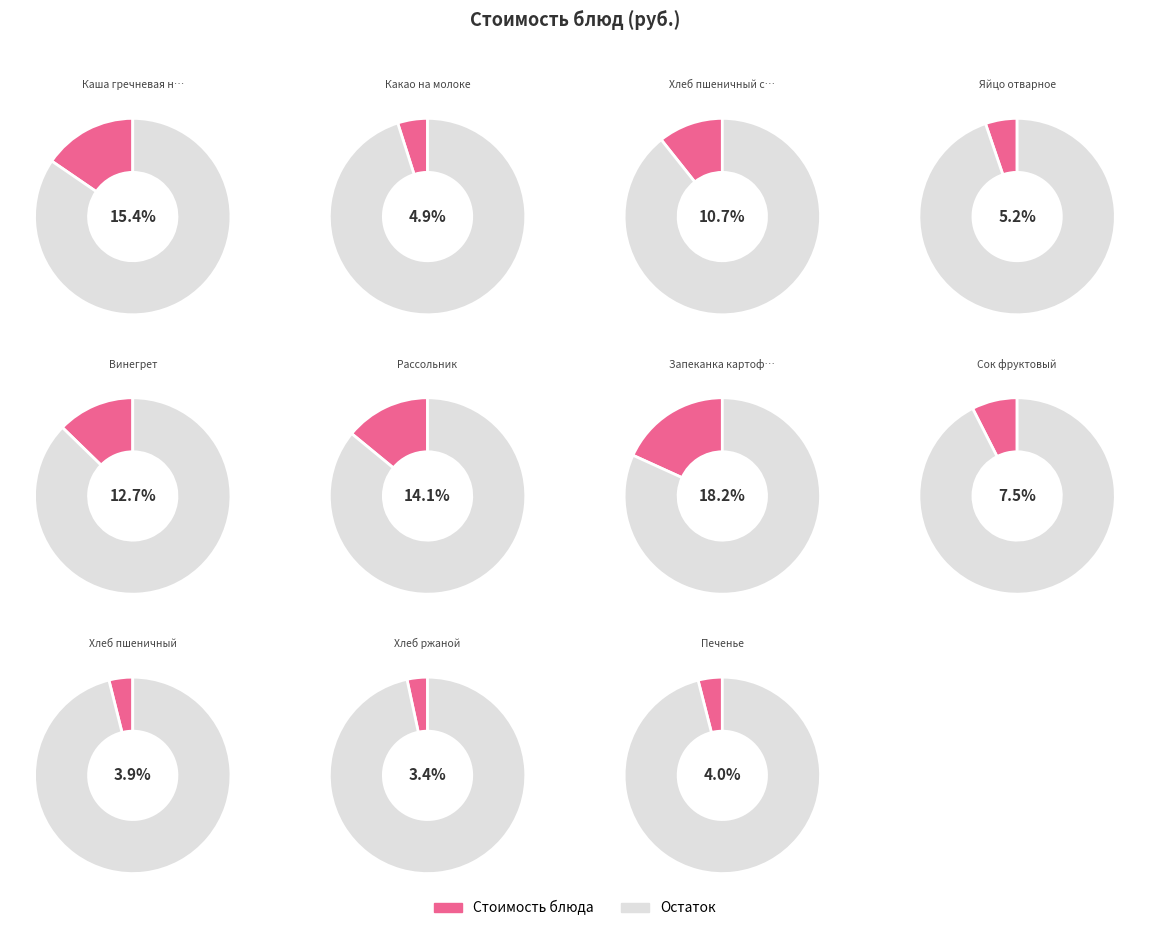

Between Хлеб пшеничный and Хлеб ржаной, which is larger?

Хлеб пшеничный